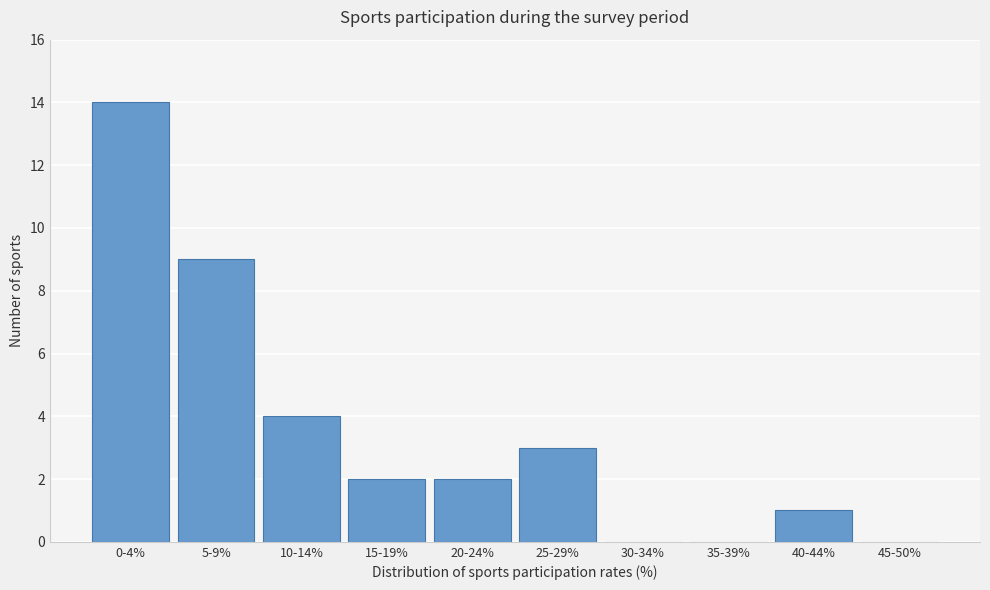

Reading left to right, extract all data points from this chart.

0-4%=14	5-9%=9	10-14%=4	15-19%=2	20-24%=2	25-29%=3	30-34%=0	35-39%=0	40-44%=1	45-50%=0